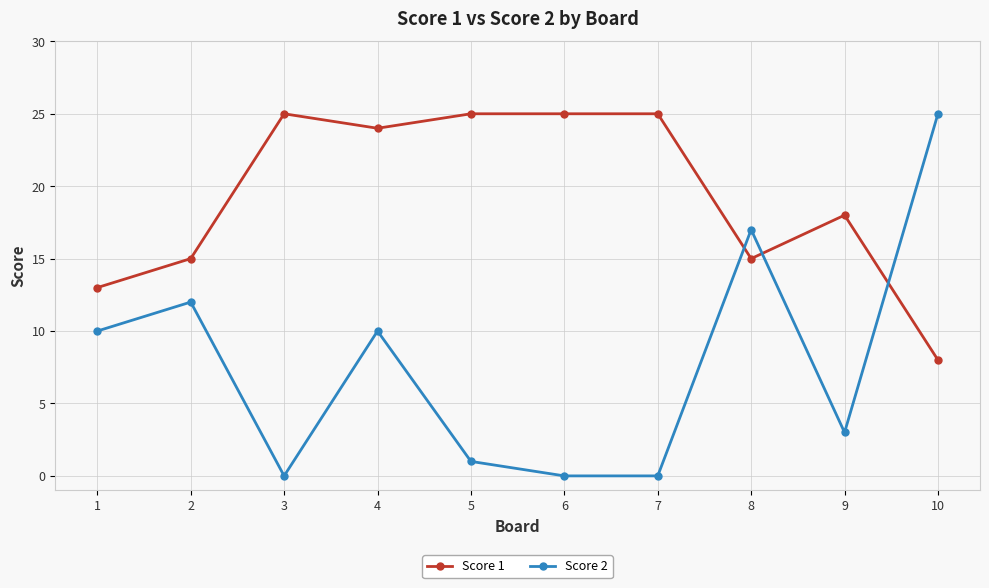

What is the spread (max minus min) of values at 5?

24